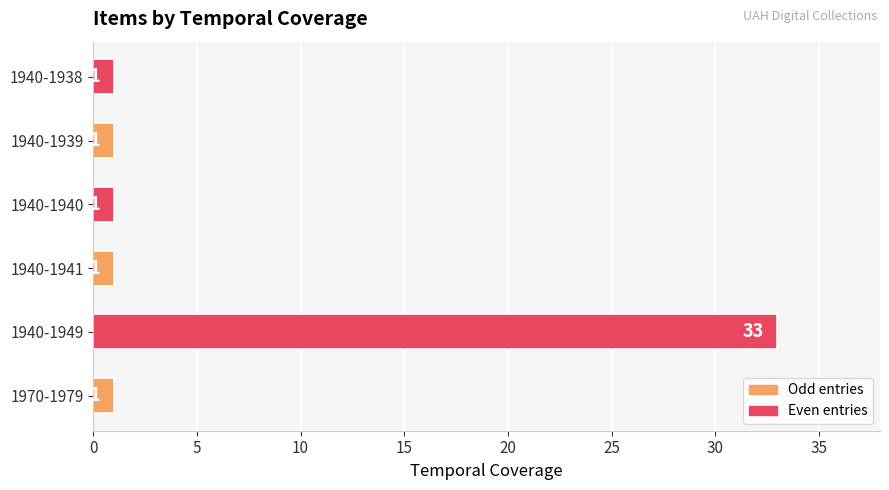

Reading bottom to top, transcribe all the data shown in this chart.

1	33	1	1	1	1